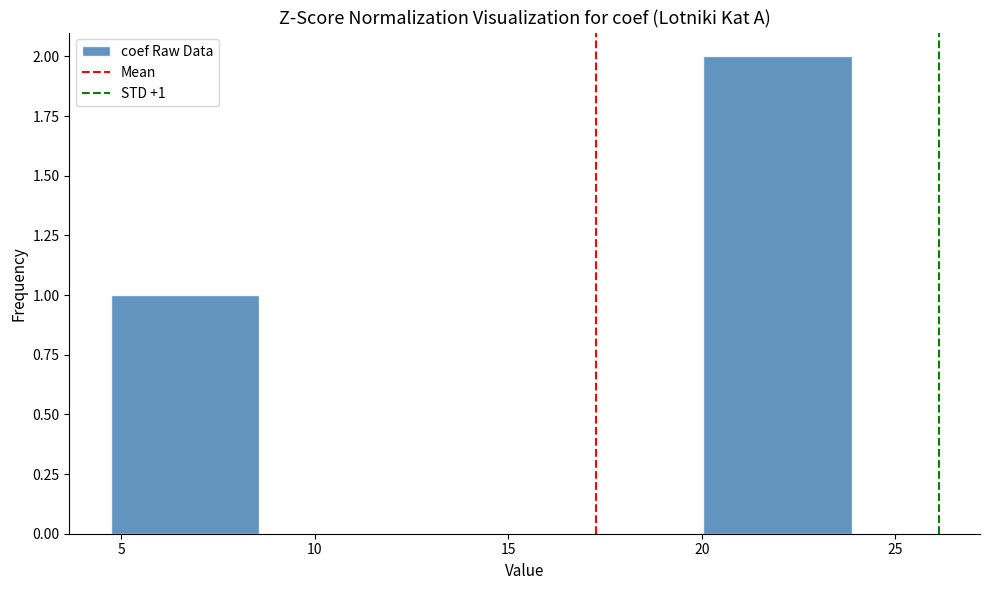

Which range on the x-axis has the tallest bar?

20.0 to 24.0